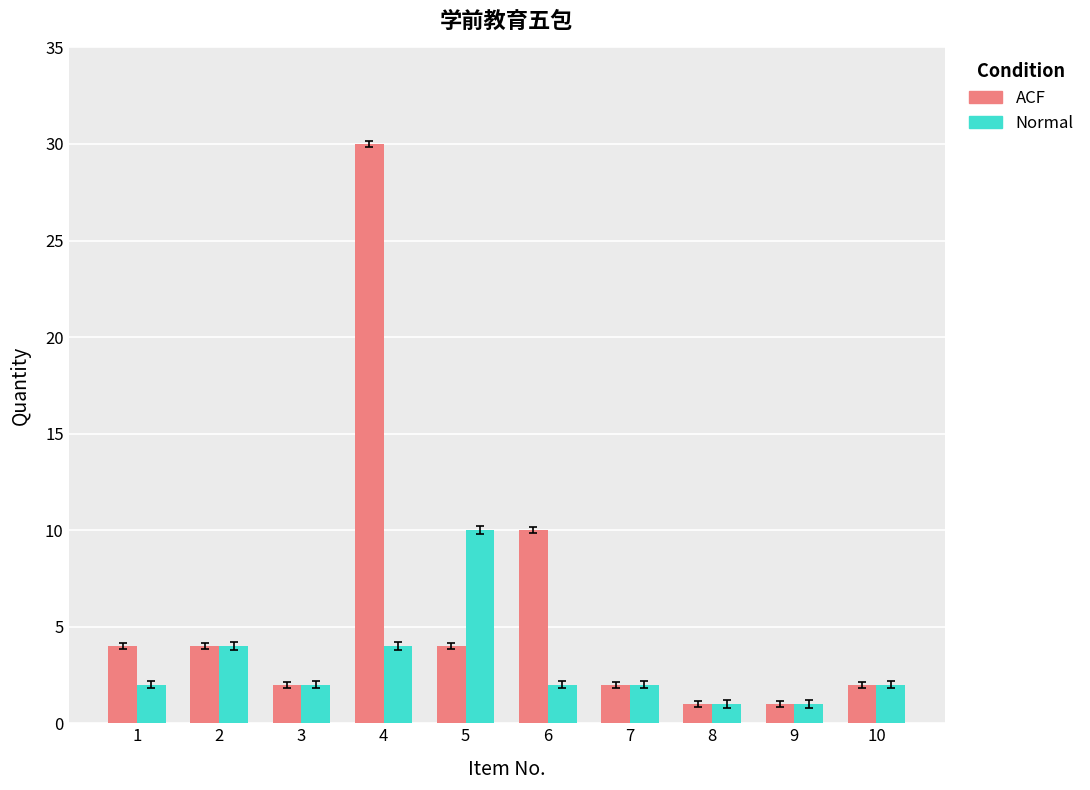

What is the maximum value for Normal?

10